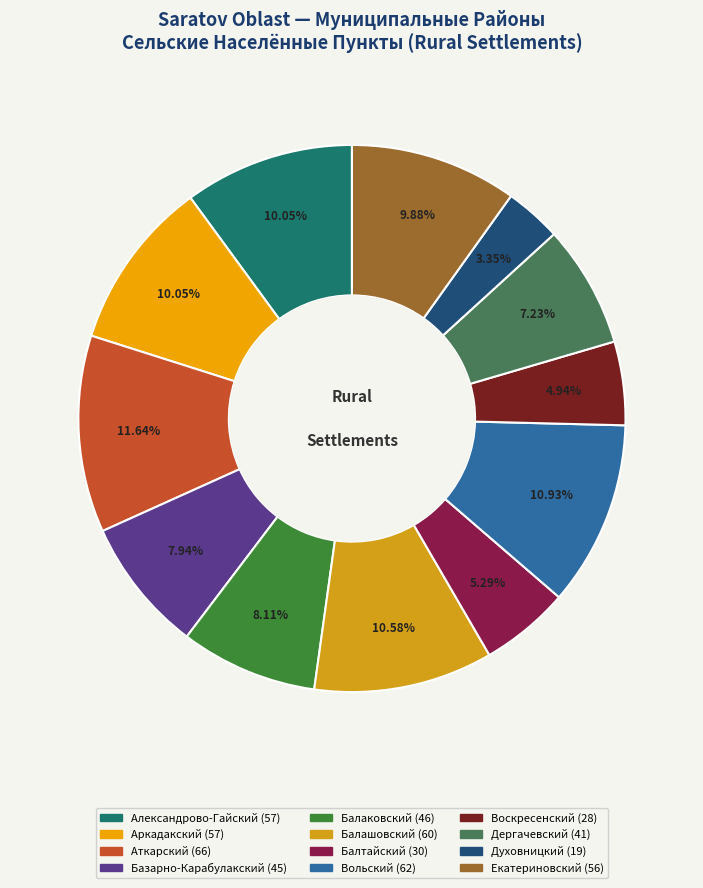

Which category has the smallest portion of the pie?

Духовницкий